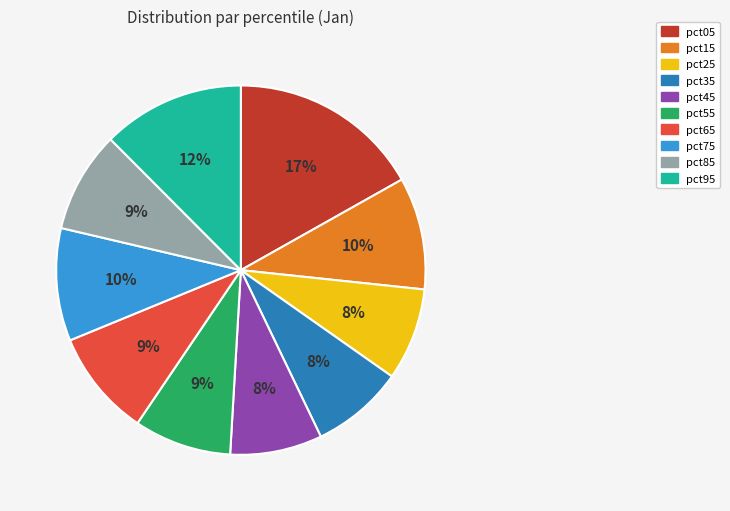

Is it true that pct55 is 15% of the pie?

False